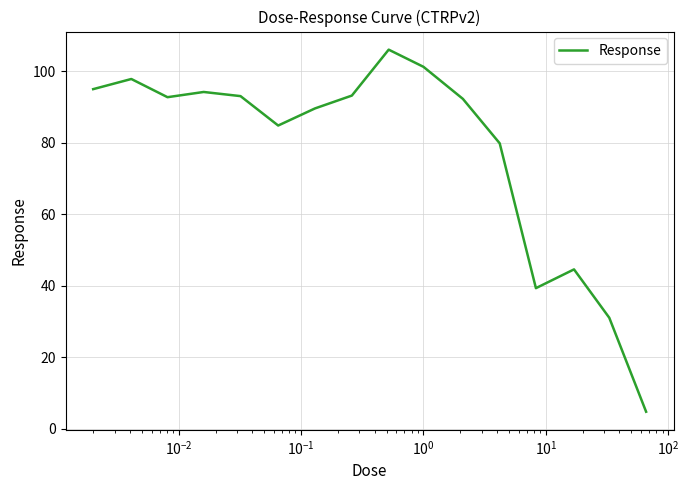

What is the smallest value displayed?

4.8